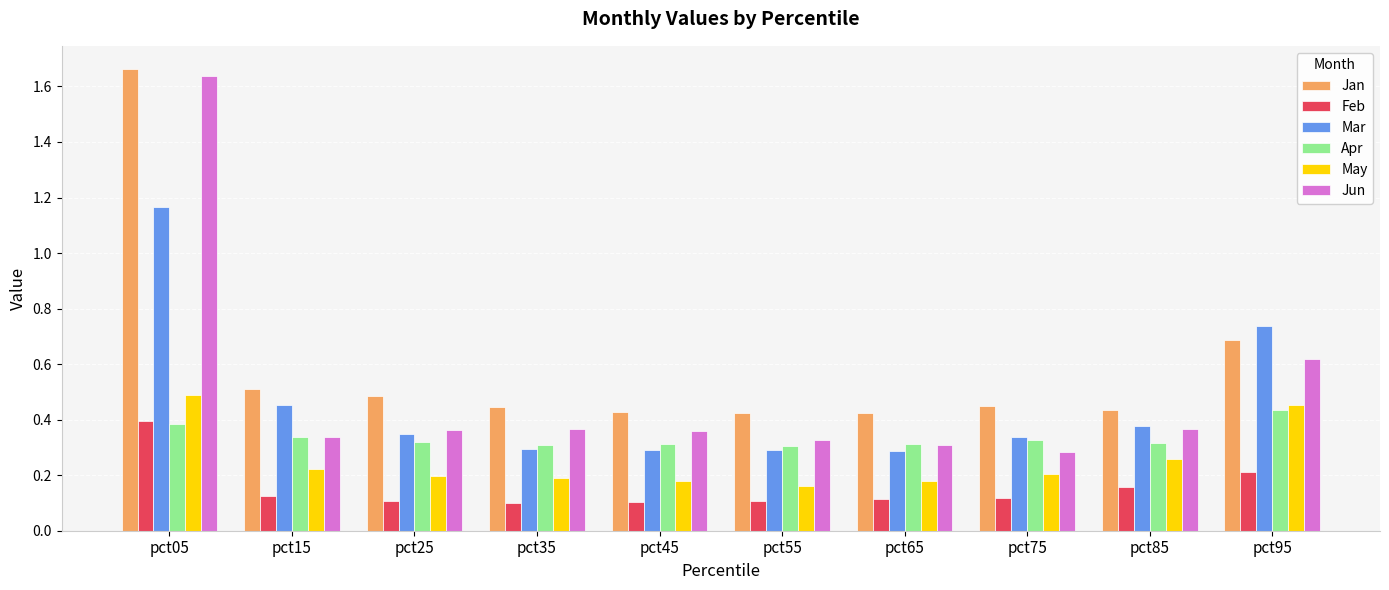

How many categories are shown in the chart?

10